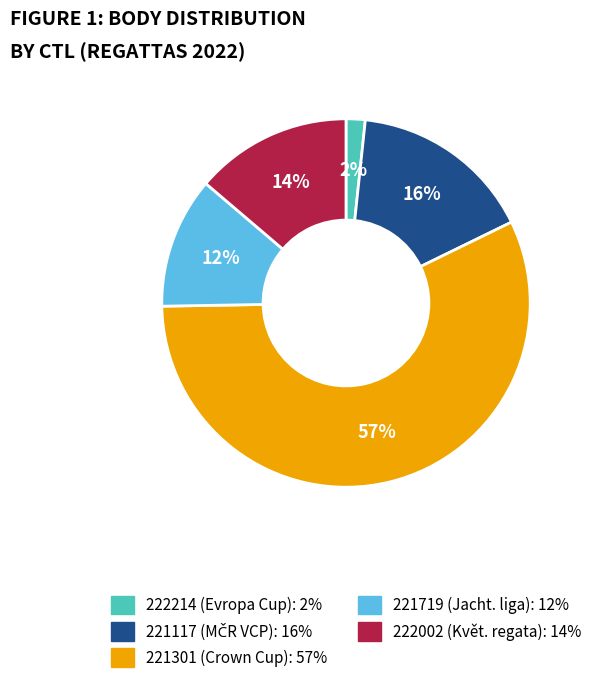

To the nearest percent, what portion does 222002 represent?

14%